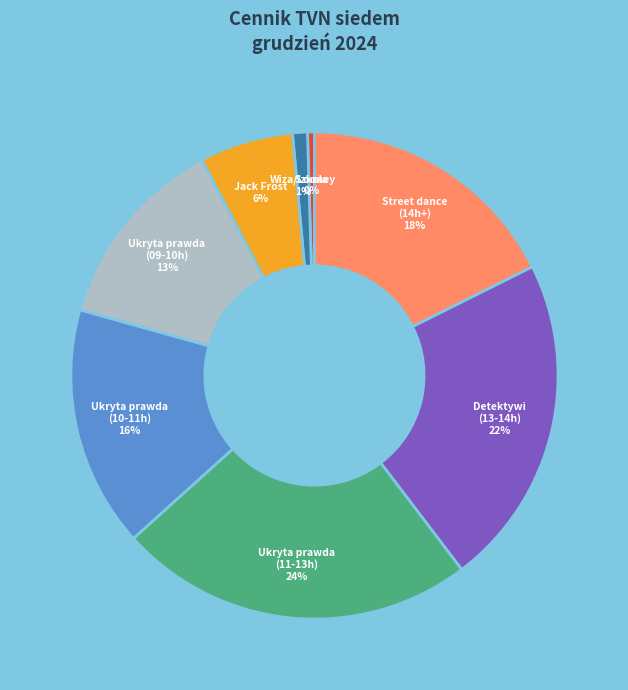

Is there a majority slice in this chart?

No